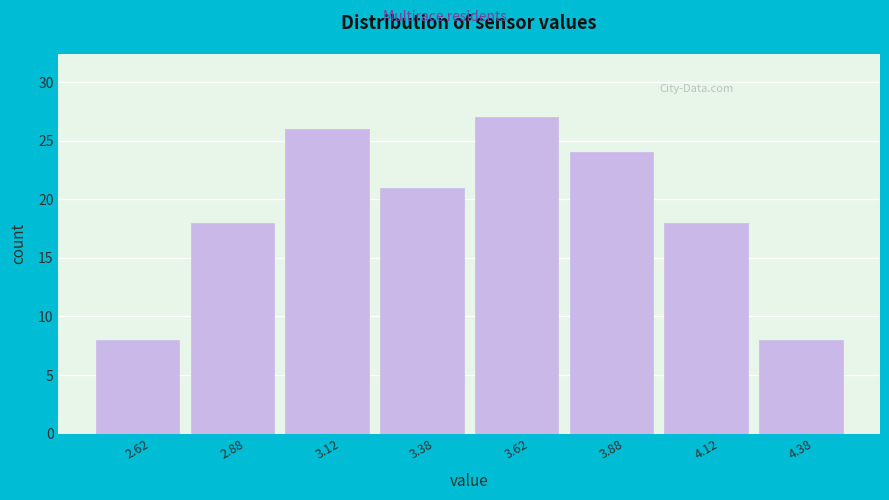

Over which range of the x-axis is the bar tallest?

3.50 to 3.75